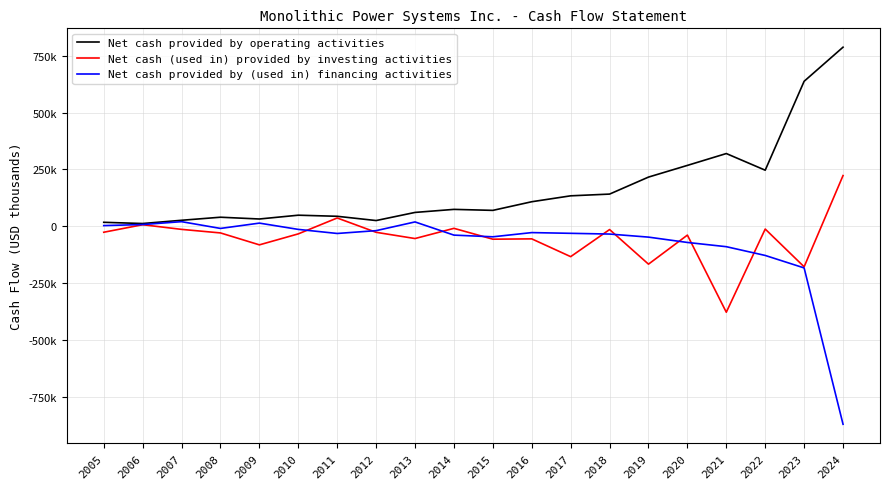

Does the chart display data point markers on the line(s)?

No